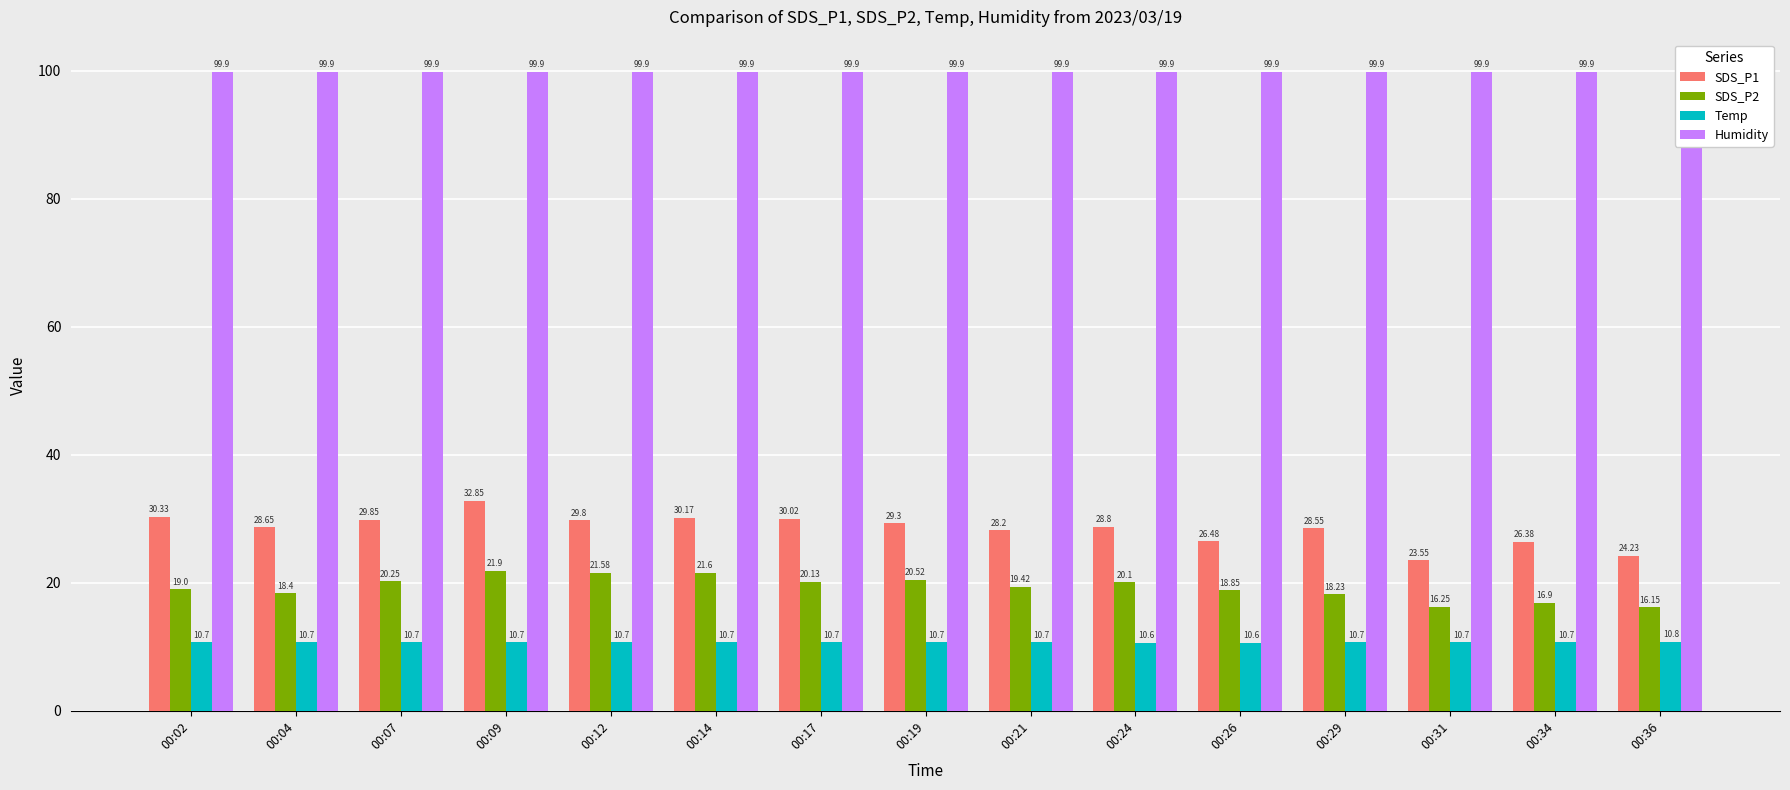

Between 00:09 and 00:19, which series saw the biggest shift?

SDS_P1